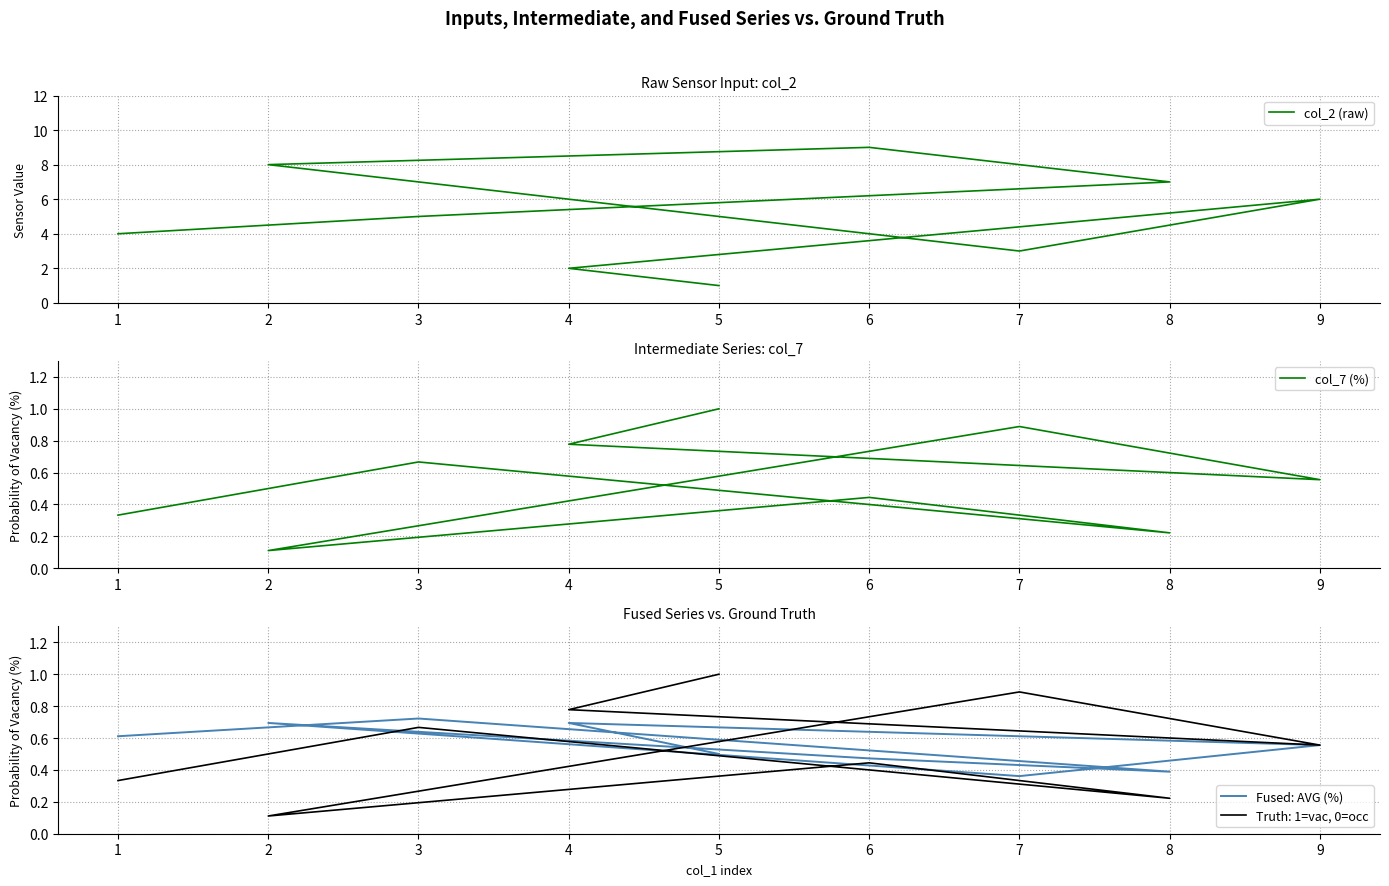

What is the sum of all Fused: AVG (%) values?

5.0